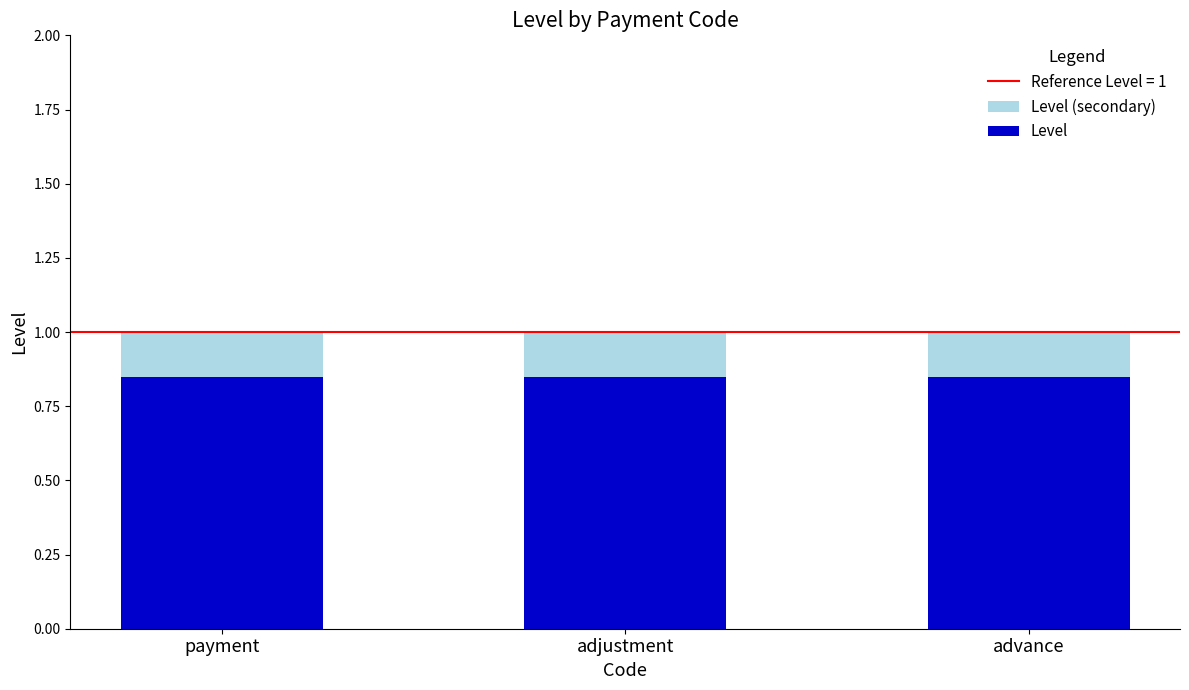

Reading left to right, extract all data points from this chart.

Level (secondary): payment=1.0	adjustment=1.0	advance=1.0
Level: payment=0.8	adjustment=0.8	advance=0.8